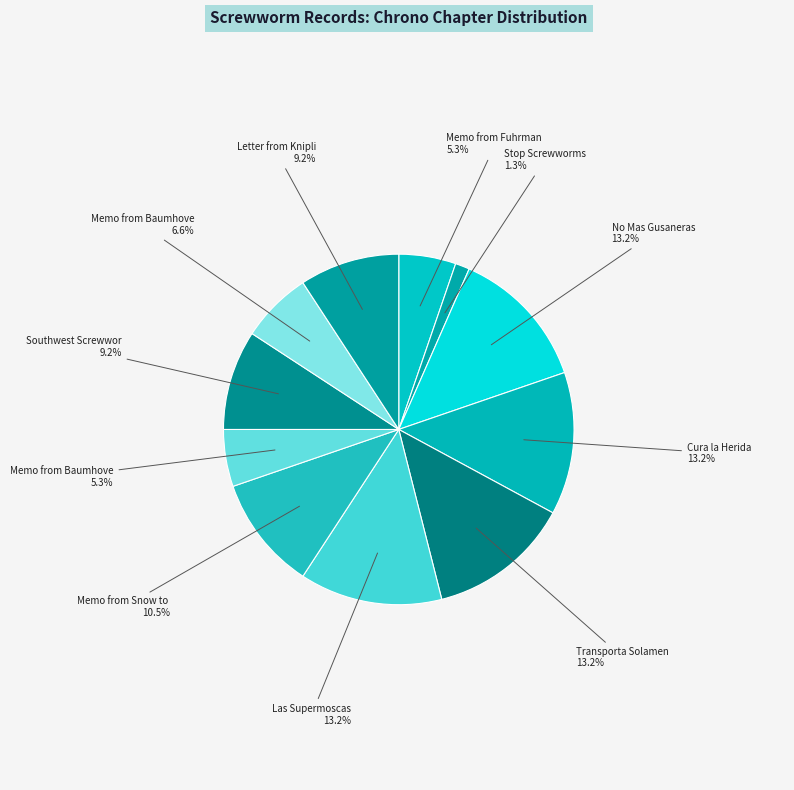

How many segments does this pie chart have?

11